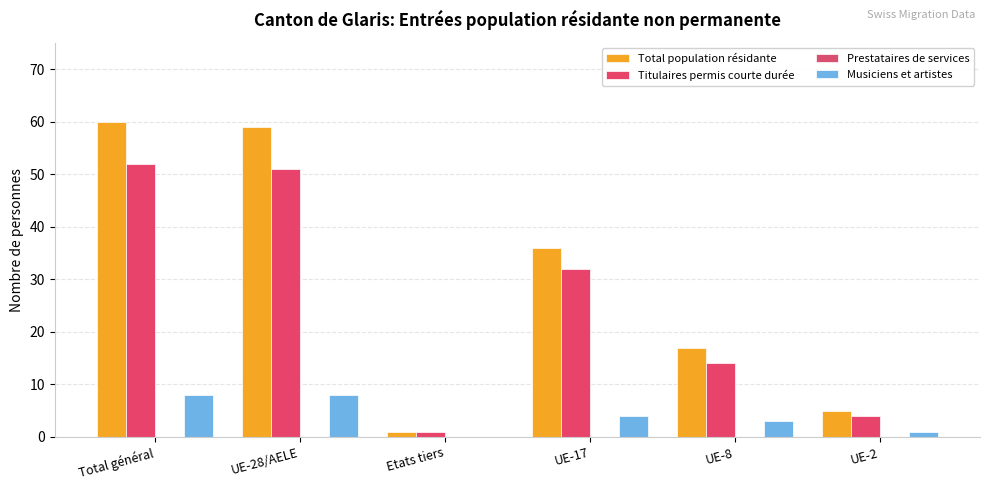

Count the number of categories in the chart.

6